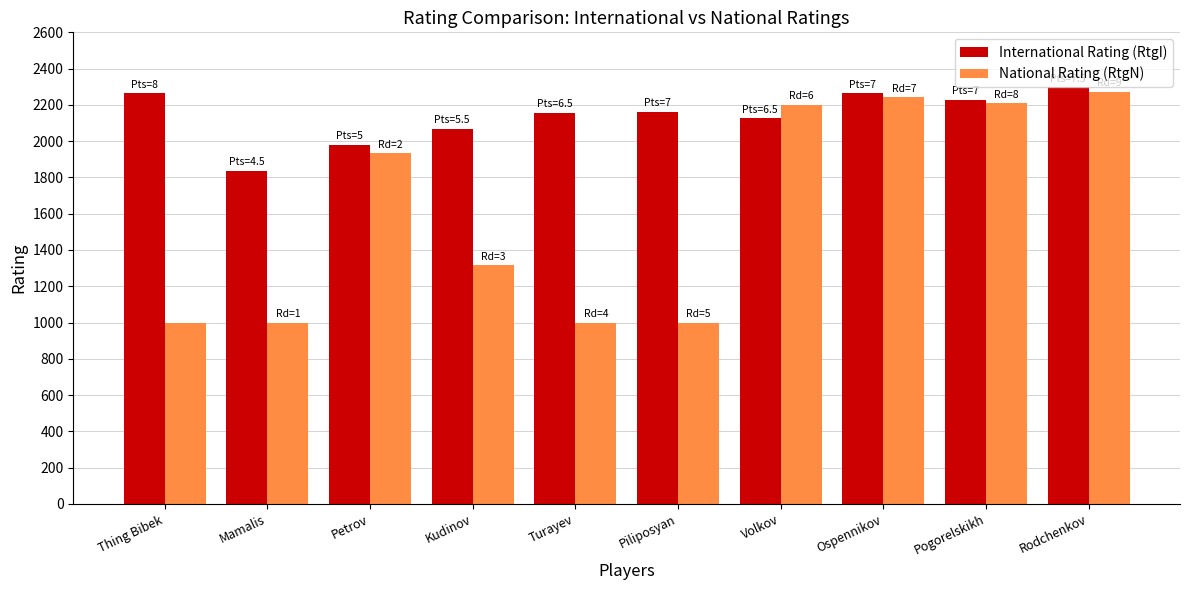

What are all the series names shown in the legend?

International Rating (RtgI), National Rating (RtgN)